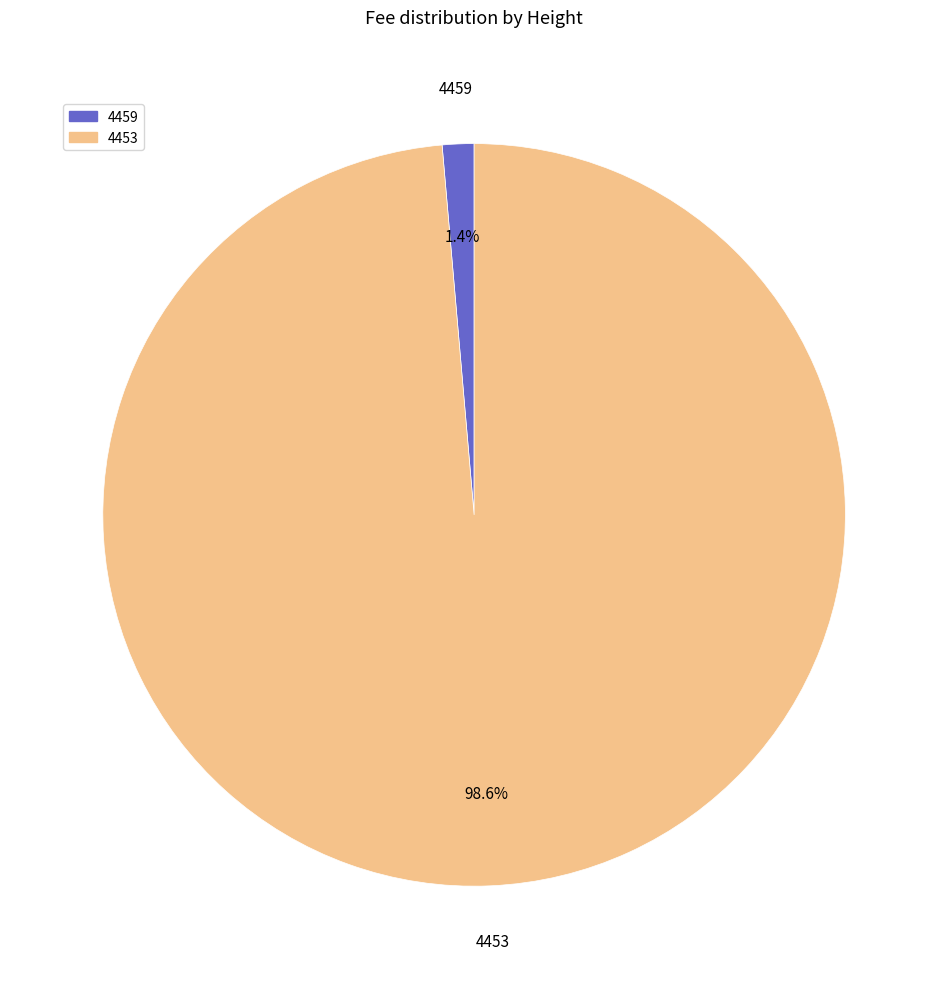

How many slices are in this pie chart?

2